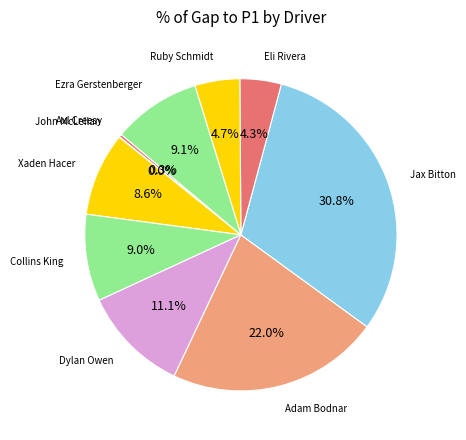

Which has a higher value, Eli Rivera or Jax Bitton?

Jax Bitton